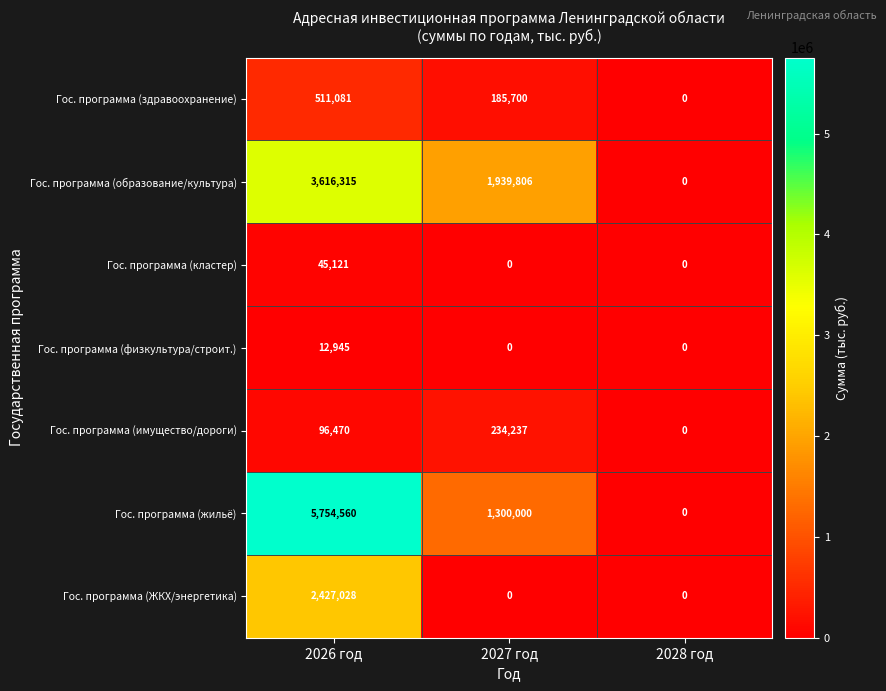

At which label does Гос. программа (здравоохранение) first exceed 185700?

2026 год